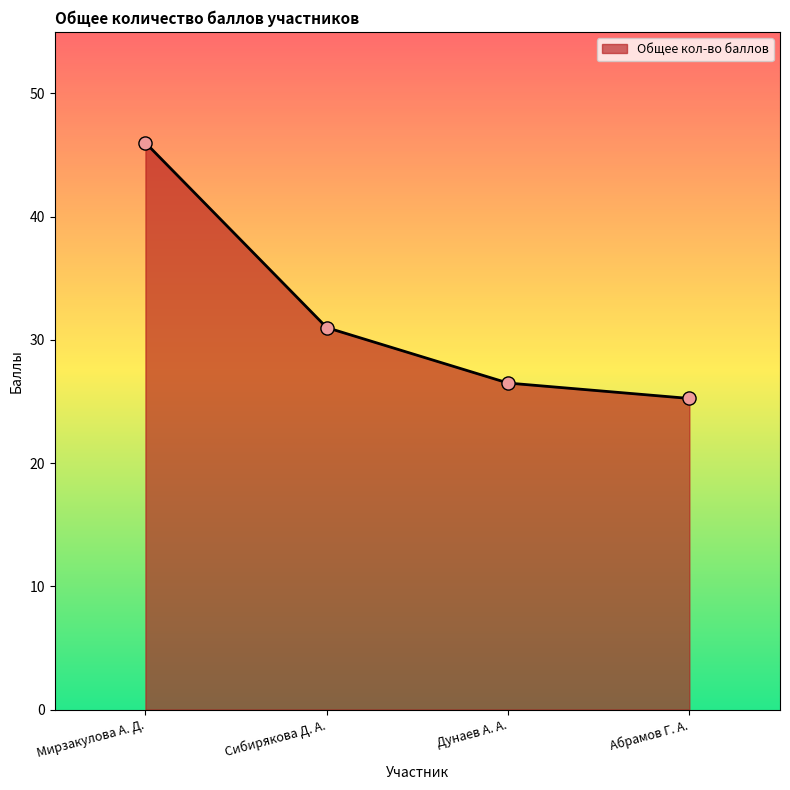

What is the ratio of the value at Мирзакулова А. Д. to the value at Абрамов Г. А.?

1.8